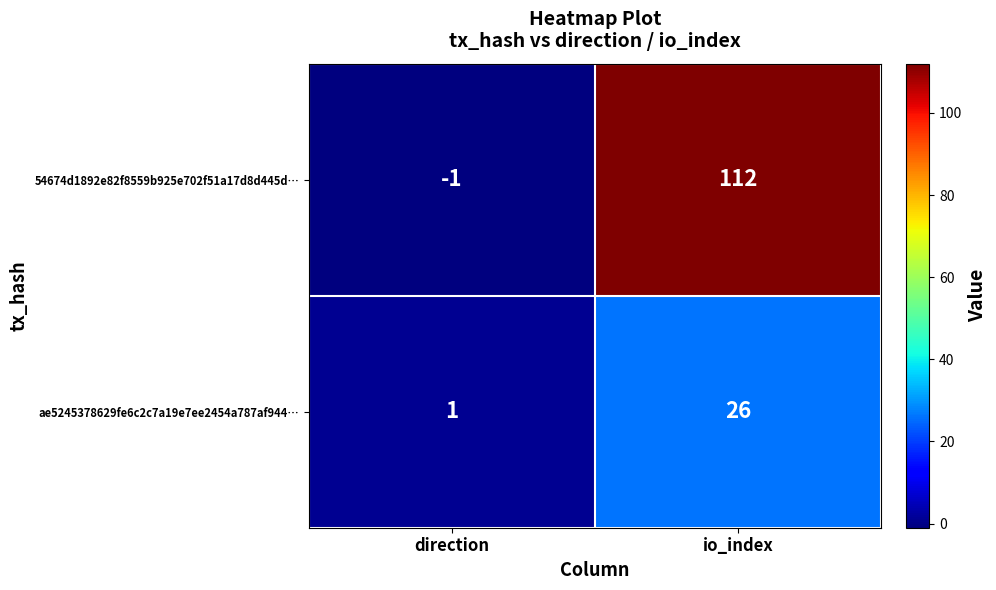

How many positive values does the 54674d1892e82f8559b925e702f51a17d8d445d… series have?

1